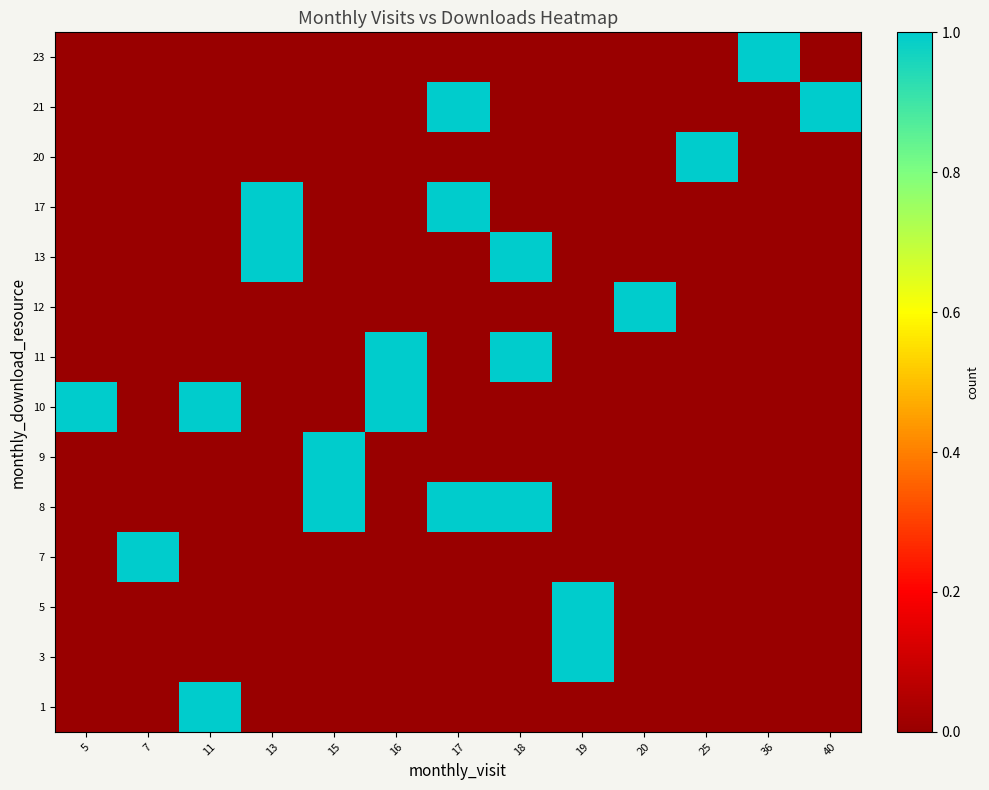

At how many categories does at least one series exceed 0?

13